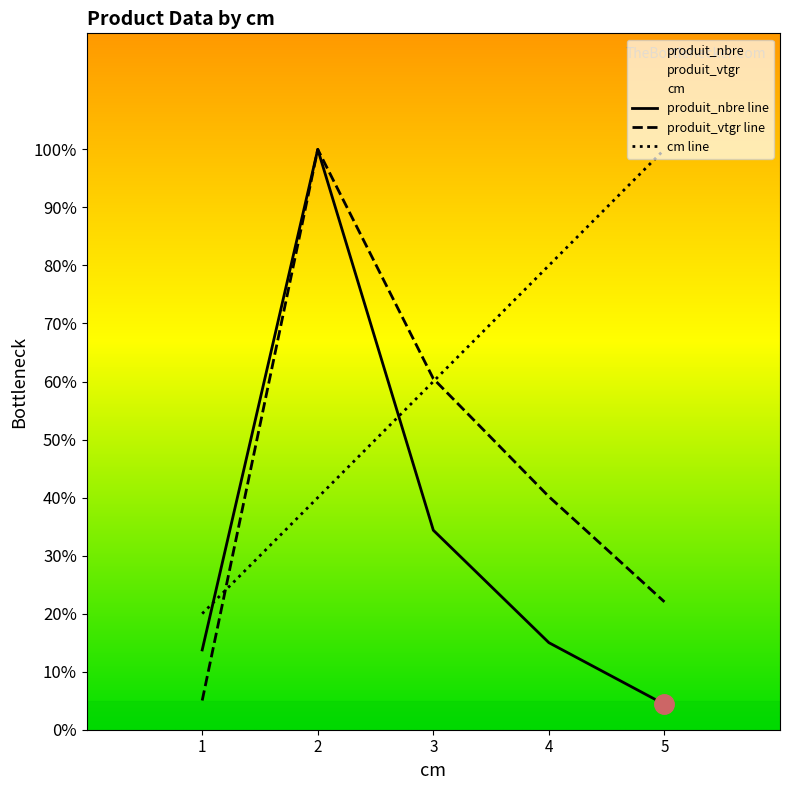

Which label corresponds to the smallest value in the chart?

5